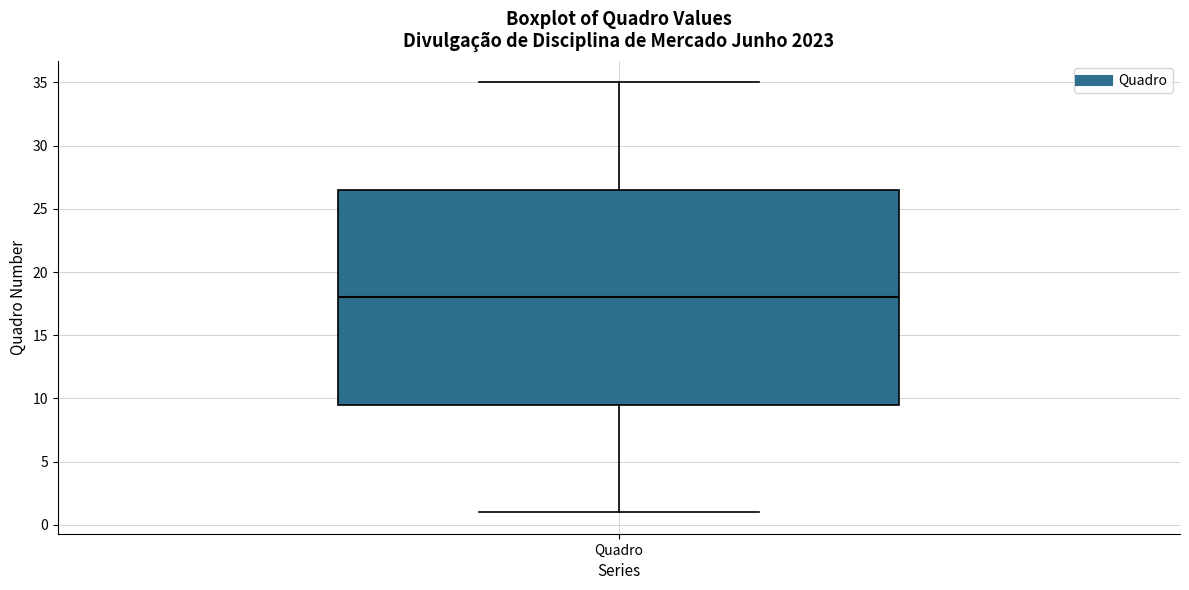

Transcribe this box plot: give where the median line is, the range the box spans, and where the two whiskers end, as read against the y-axis. The values are not printed on the chart, so give them approximately, as read against the axis.

median 18.0, box 9.5 to 26.5, whiskers 1.0 to 35.0